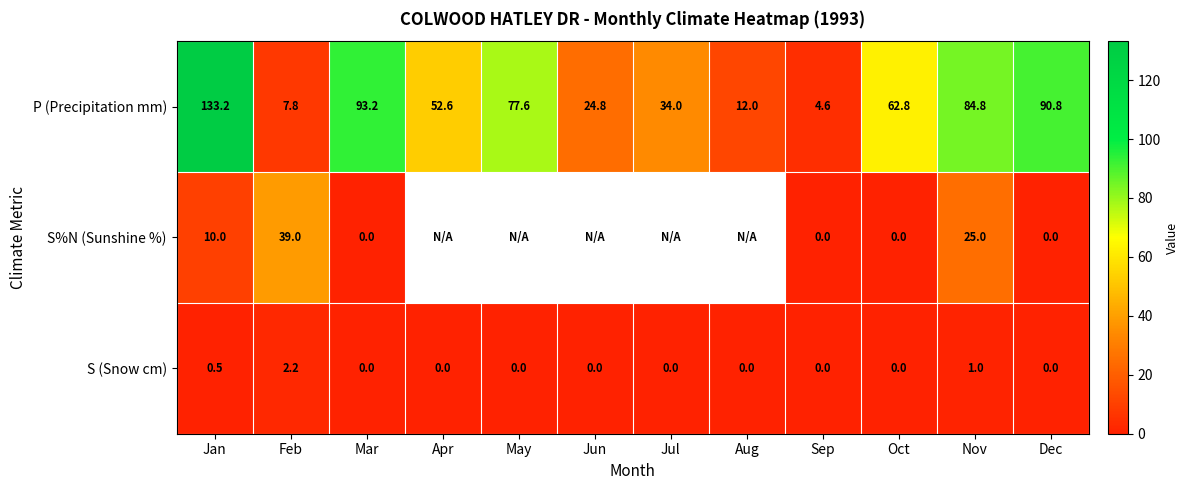

Which label corresponds to the largest value in the chart?

Jan